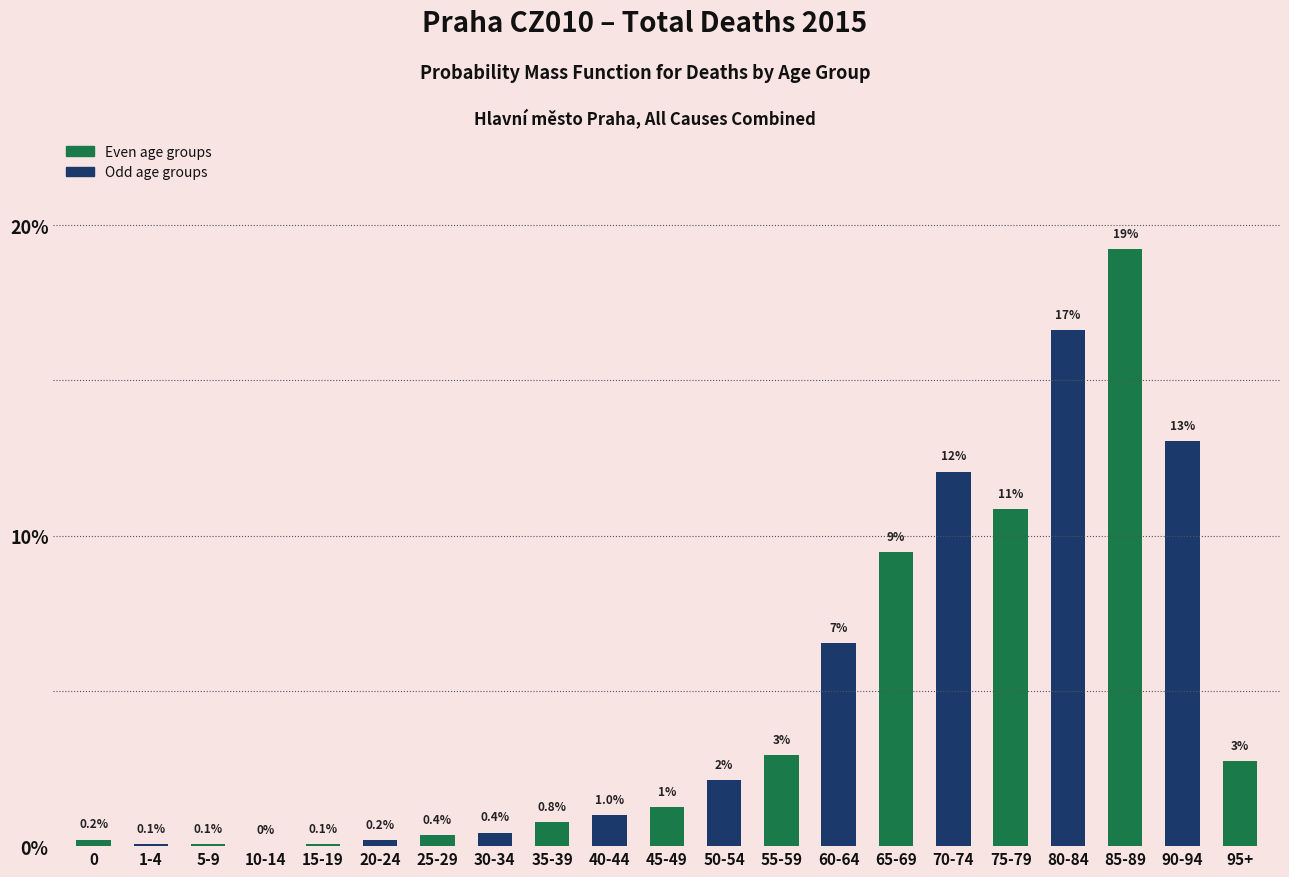

Which has a higher value, 25-29 or 10-14?

25-29